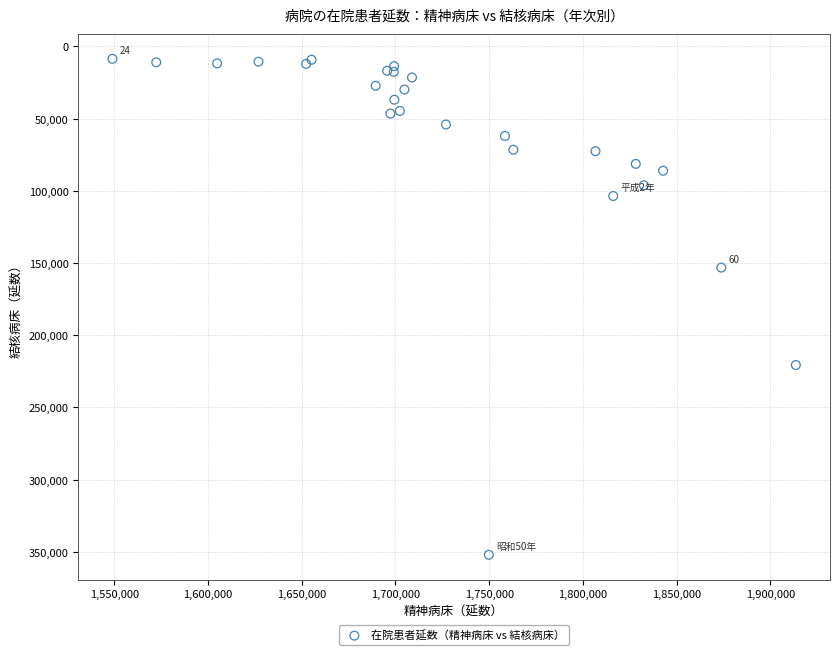

What Y value in the scatter plot is closest to 180300?

153143